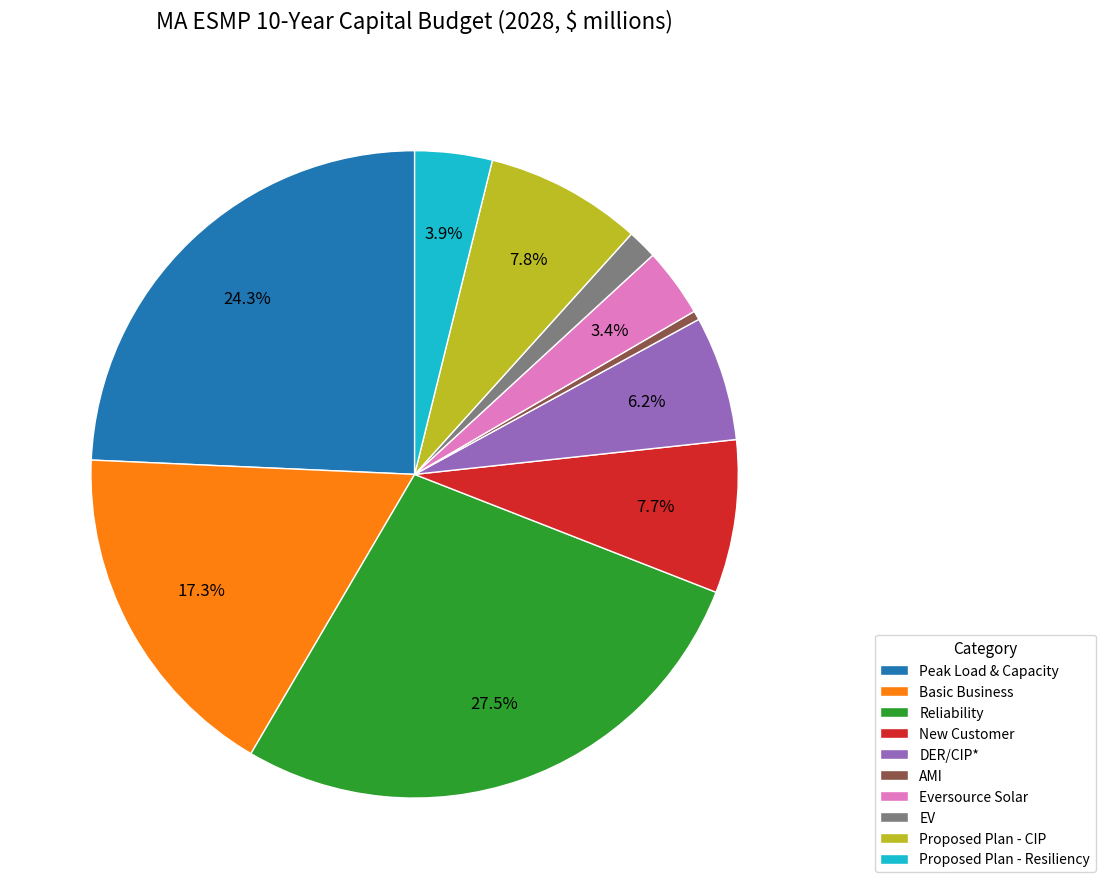

How much of the chart is everything except Proposed Plan - Resiliency?

96.1%